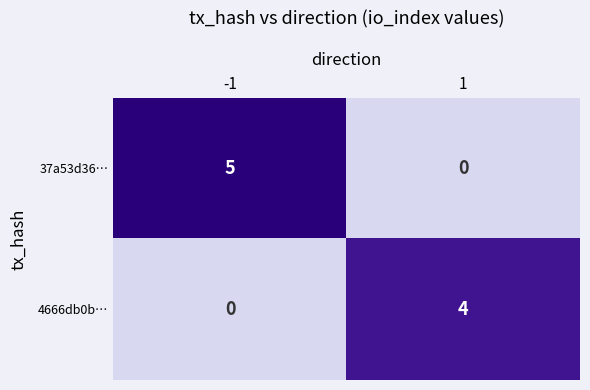

How many values in the 37a53d36… series are below 5?

1